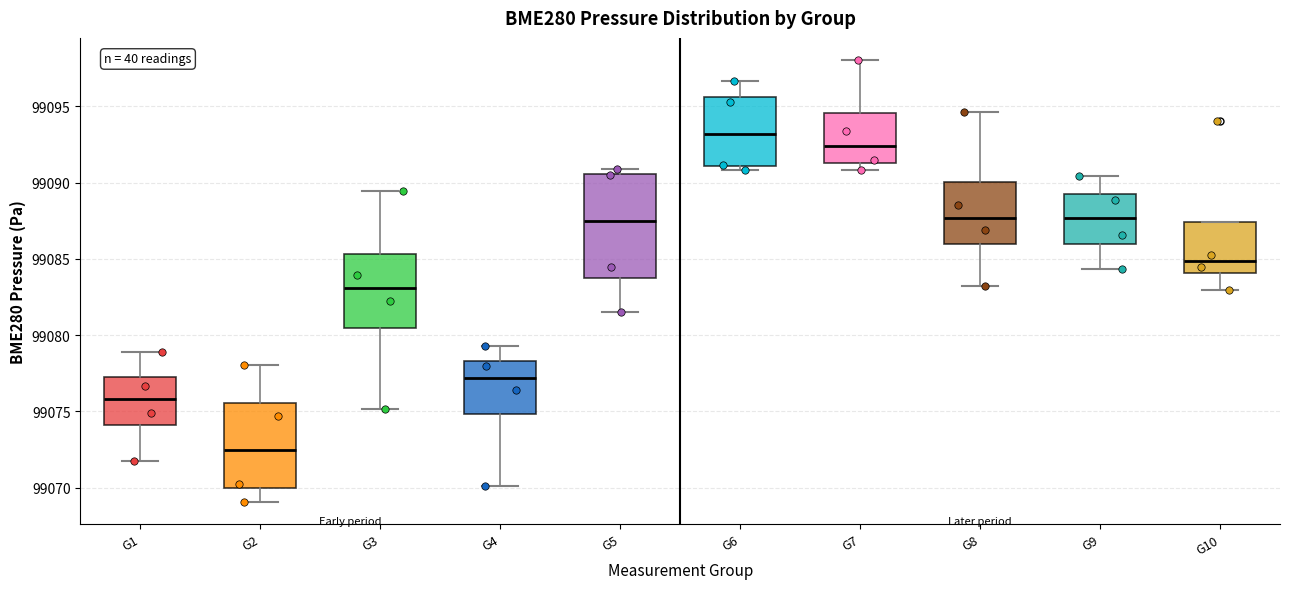

Reading left to right, transcribe this box plot: for each box, give where its median line is, the range the box spans, and where its two whiskers end, as read against the y-axis. The values are not printed on the chart, so give them approximately, as read against the axis.

G1: median 99076.0, box 99074.0 to 99077.0, whiskers 99071.5 to 99079.0
G2: median 99072.5, box 99070.0 to 99075.5, whiskers 99069.0 to 99078.0
G3: median 99083.0, box 99080.5 to 99085.5, whiskers 99075.0 to 99089.5
G4: median 99077.0, box 99075.0 to 99078.5, whiskers 99070.0 to 99079.5
G5: median 99087.5, box 99083.5 to 99090.5, whiskers 99081.5 to 99091.0
G6: median 99093.0, box 99091.0 to 99095.5, whiskers 99091.0 (just below the box's lower edge) to 99096.5
G7: median 99092.5, box 99091.5 to 99094.5, whiskers 99091.0 to 99098.0
G8: median 99087.5, box 99086.0 to 99090.0, whiskers 99083.0 to 99094.5
G9: median 99087.5, box 99086.0 to 99089.5, whiskers 99084.5 to 99090.5
G10: median 99085.0, box 99084.0 to 99087.5, whiskers 99083.0 to 99087.5